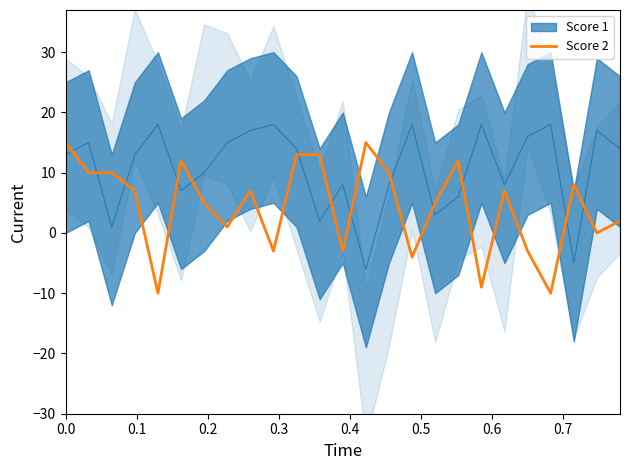

Is this an area chart (filled region under the line)?

No